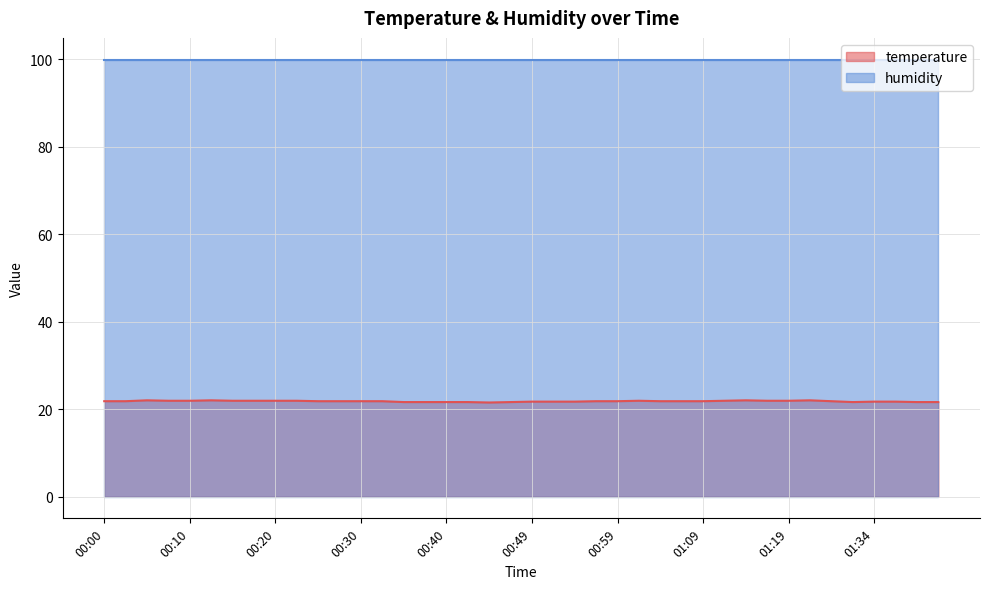

Count the values in the range 21 to 22.

40